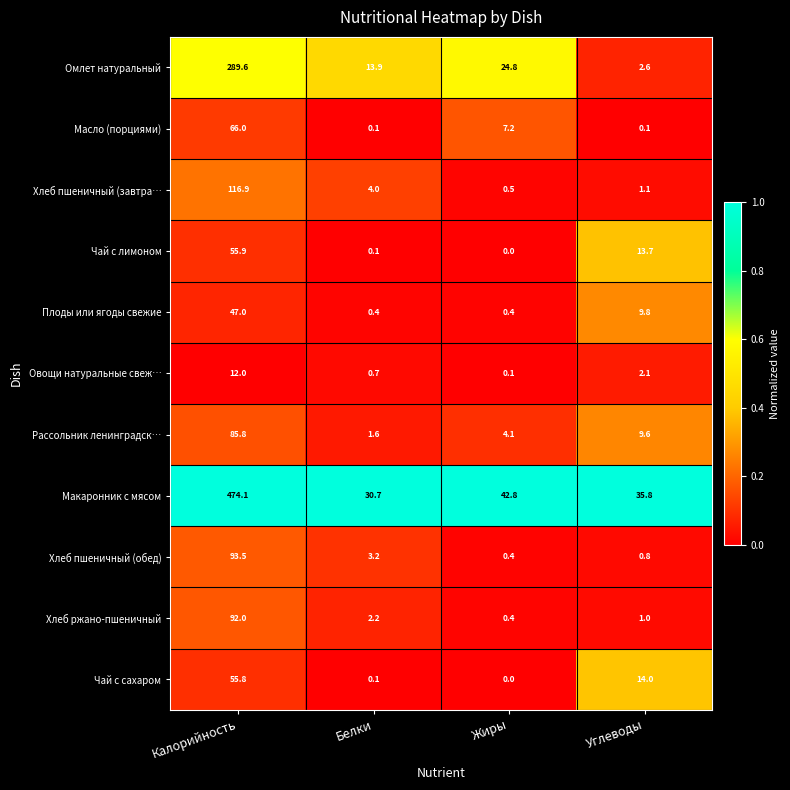

At which label does Овощи натуральные свеж… reach its peak?

Калорийность